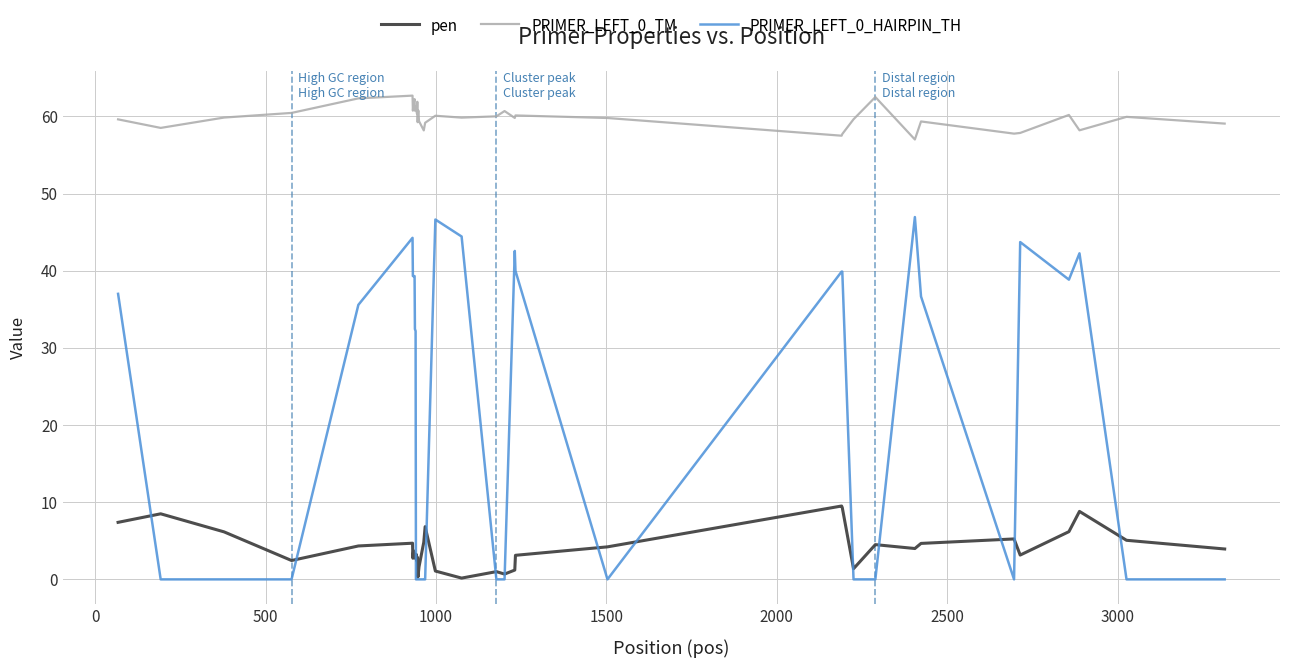

Which series has the largest total across all categories?

PRIMER_LEFT_0_TM